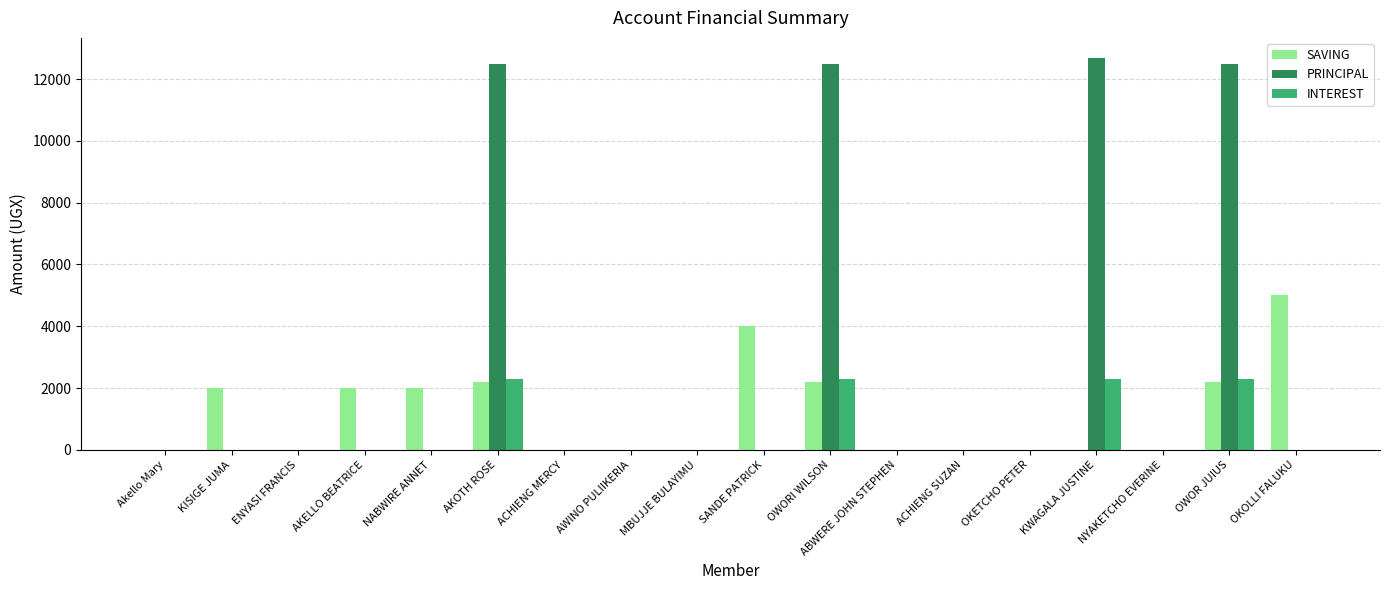

What is the sum of all PRINCIPAL values?

50200